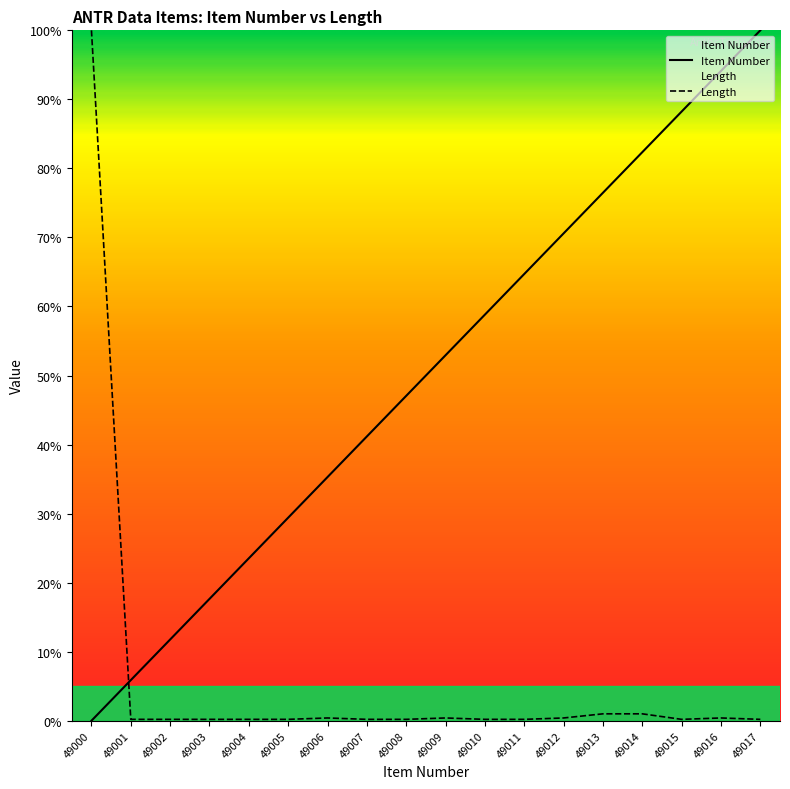

What is the sum of all Length values?

105.8